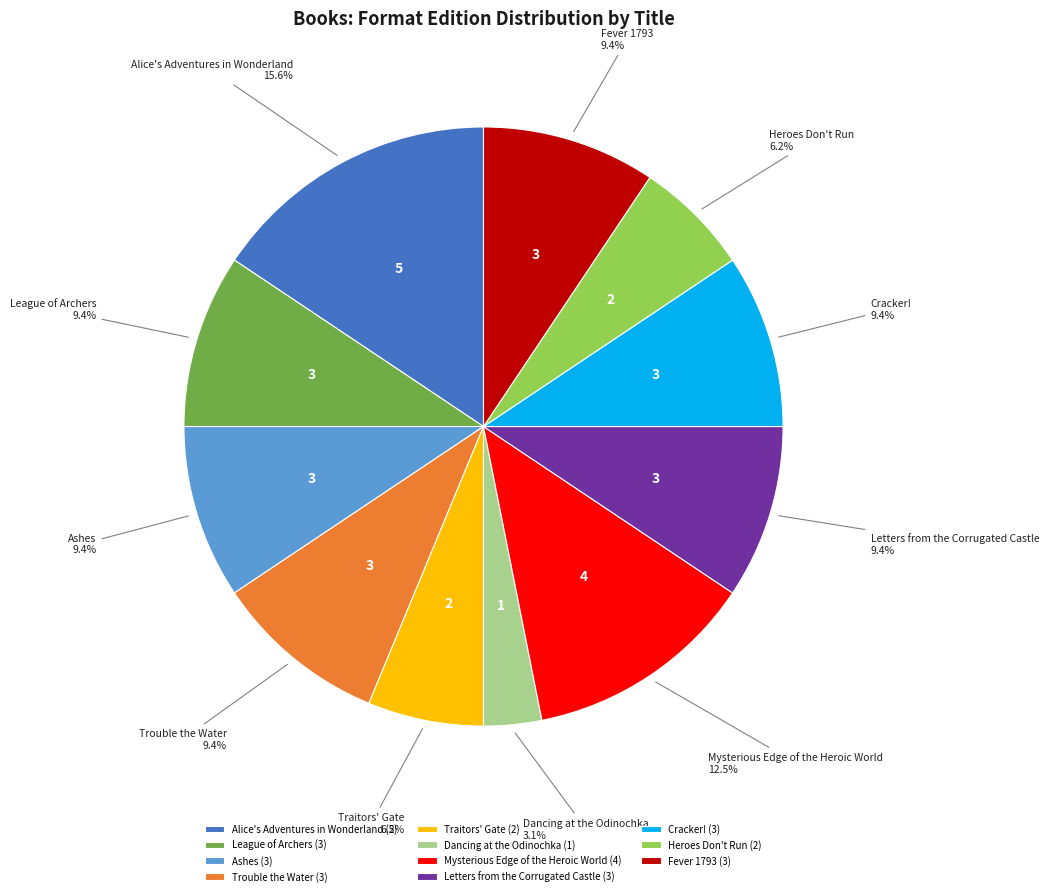

To the nearest percent, what portion does League of Archers represent?

9%